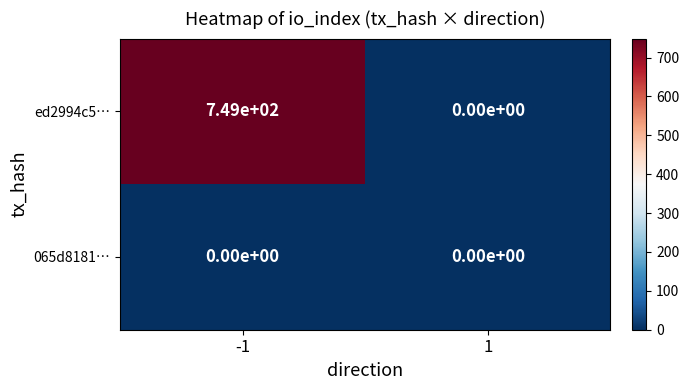

Is it true that ed2994c5… equals 749 at -1?

True